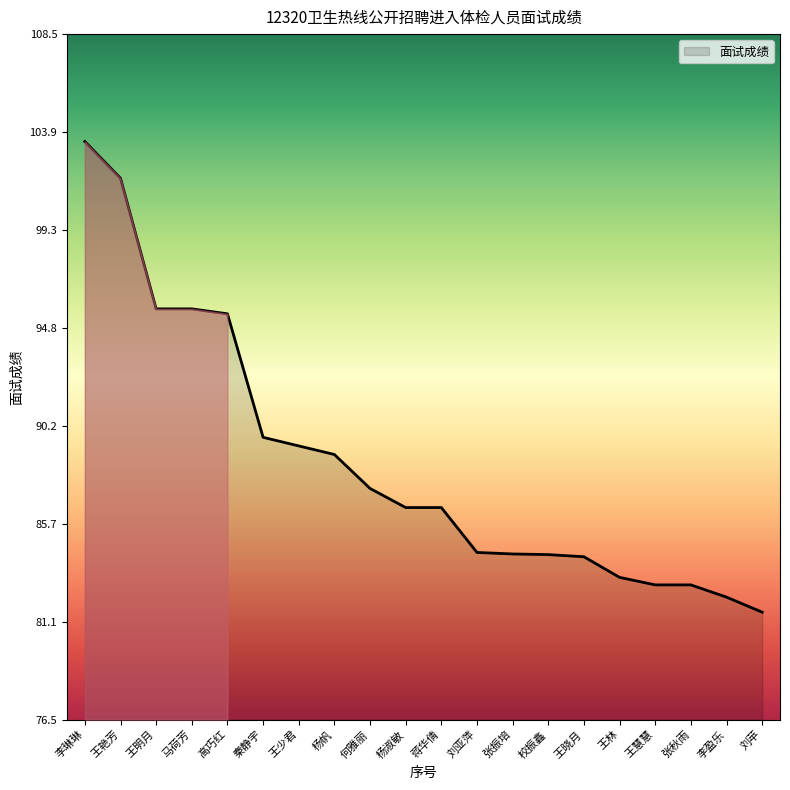

What is the difference between the values at 李盈乐 and 何雅丽?

5.1